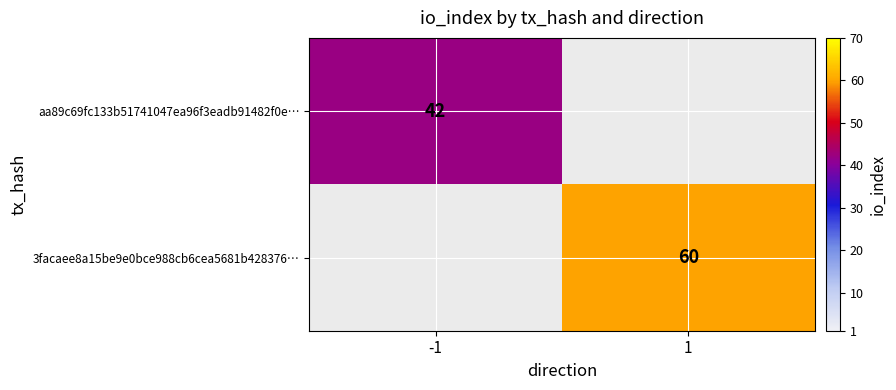

The value of aa89c69fc133b51741047ea96f3eadb91482f0e… at -1 is 65. True or false?

False